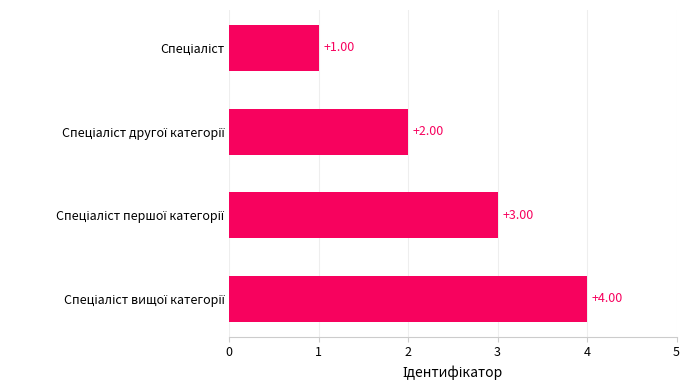

Are the bars grouped side by side (vs. stacked)?

No